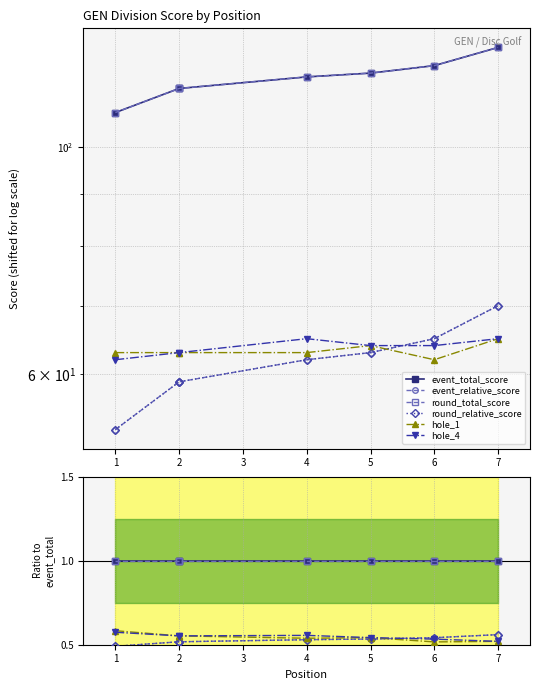

The round_total_score series shows 1.0 at 1. True or false?

True